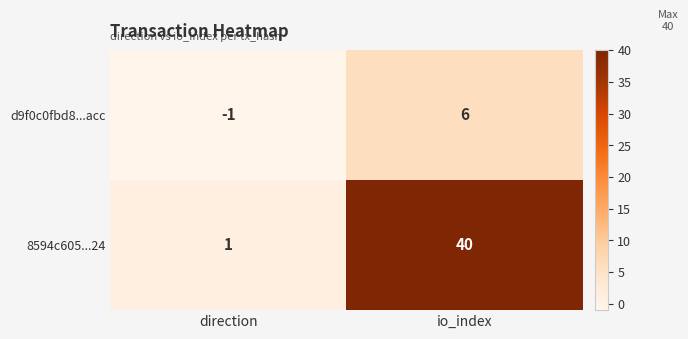

At which category does the chart reach its peak across all series?

io_index